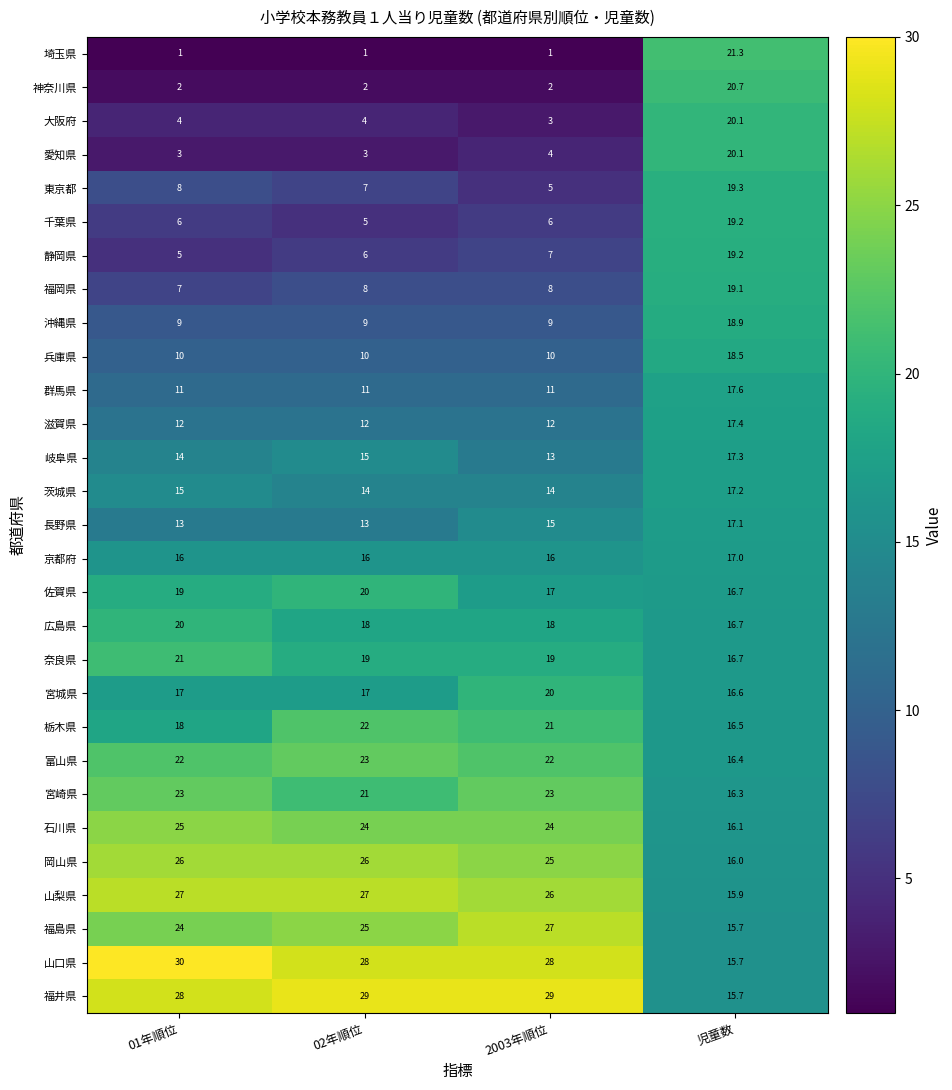

What is the difference between the maximum and minimum values in the 広島県 series?

3.3